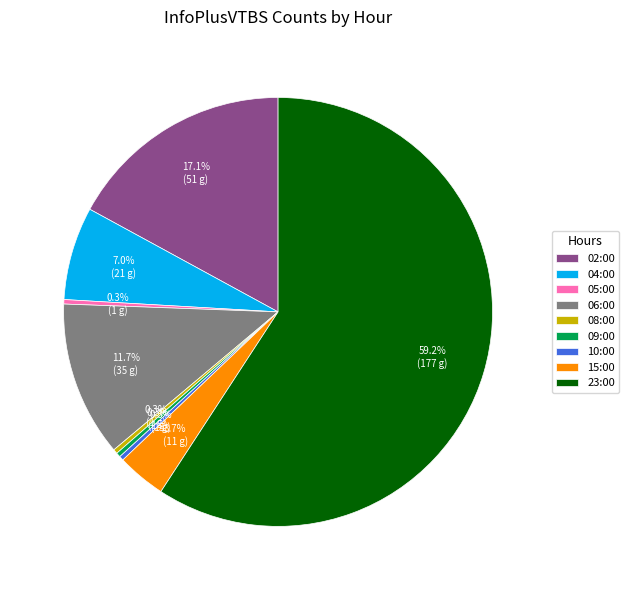

What is the largest slice in the pie chart?

23:00